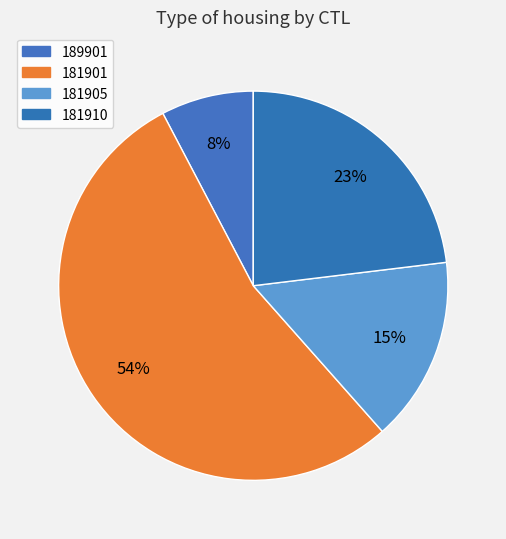

What portion of the pie excludes 189901?

92.3%